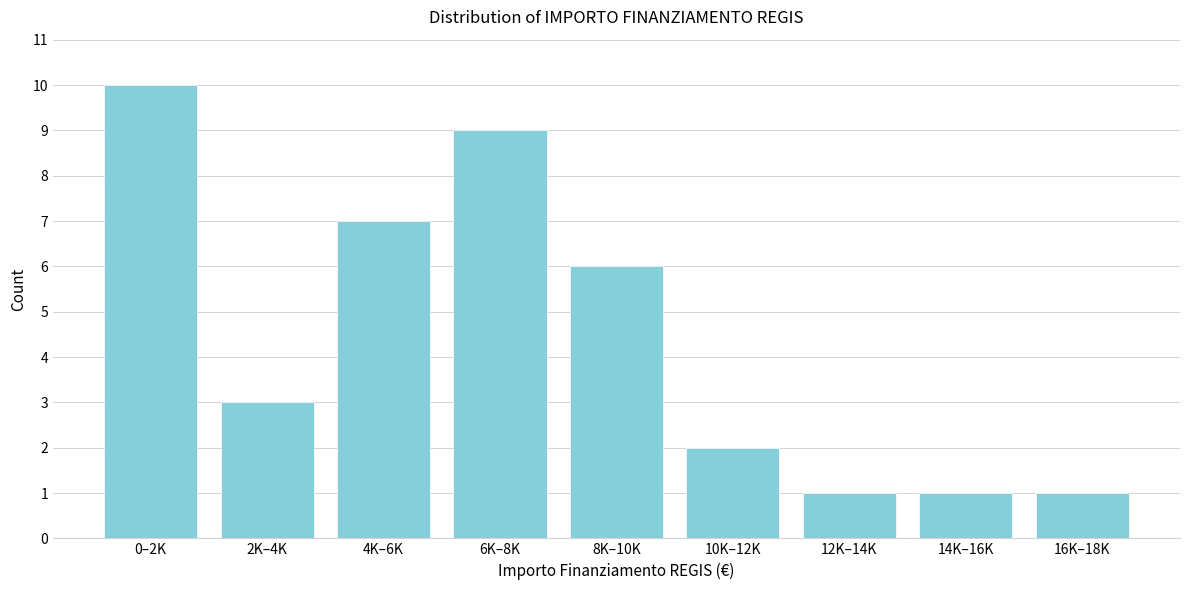

Reading left to right, extract all data points from this chart.

10	3	7	9	6	2	1	1	1